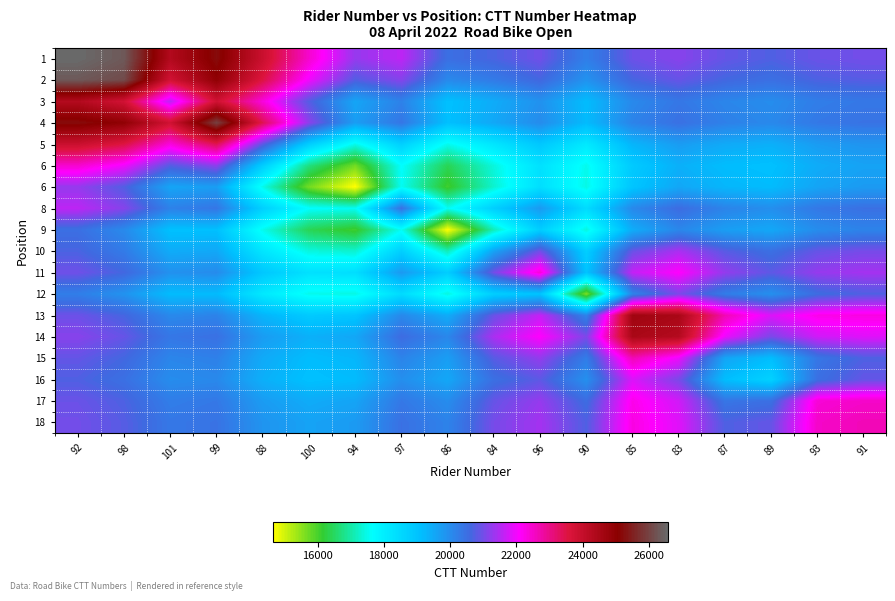

What is the maximum value shown in the chart?

26569.6